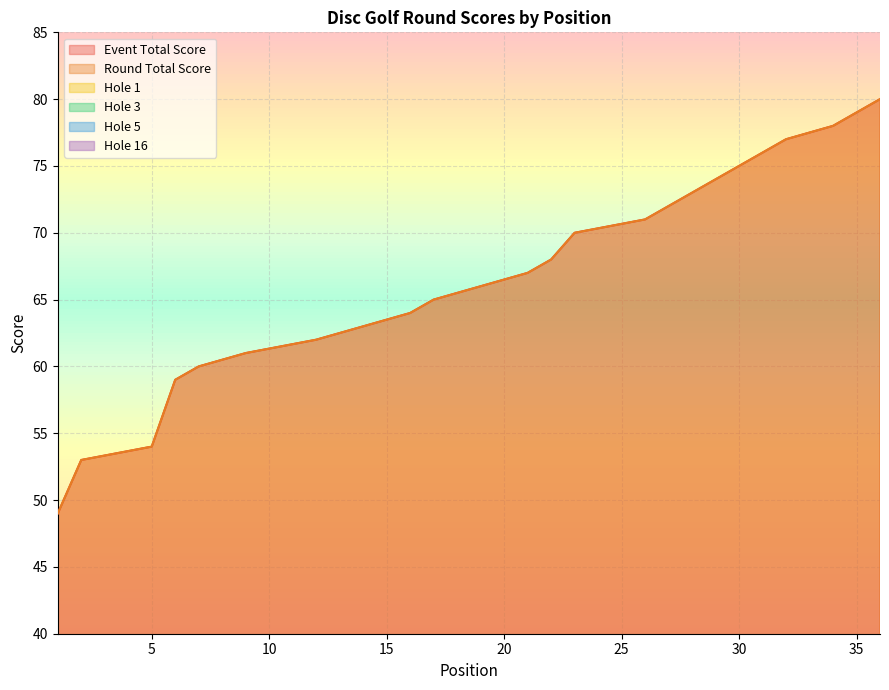

What is the value of the hole_1 point at the 8th from the left?

5